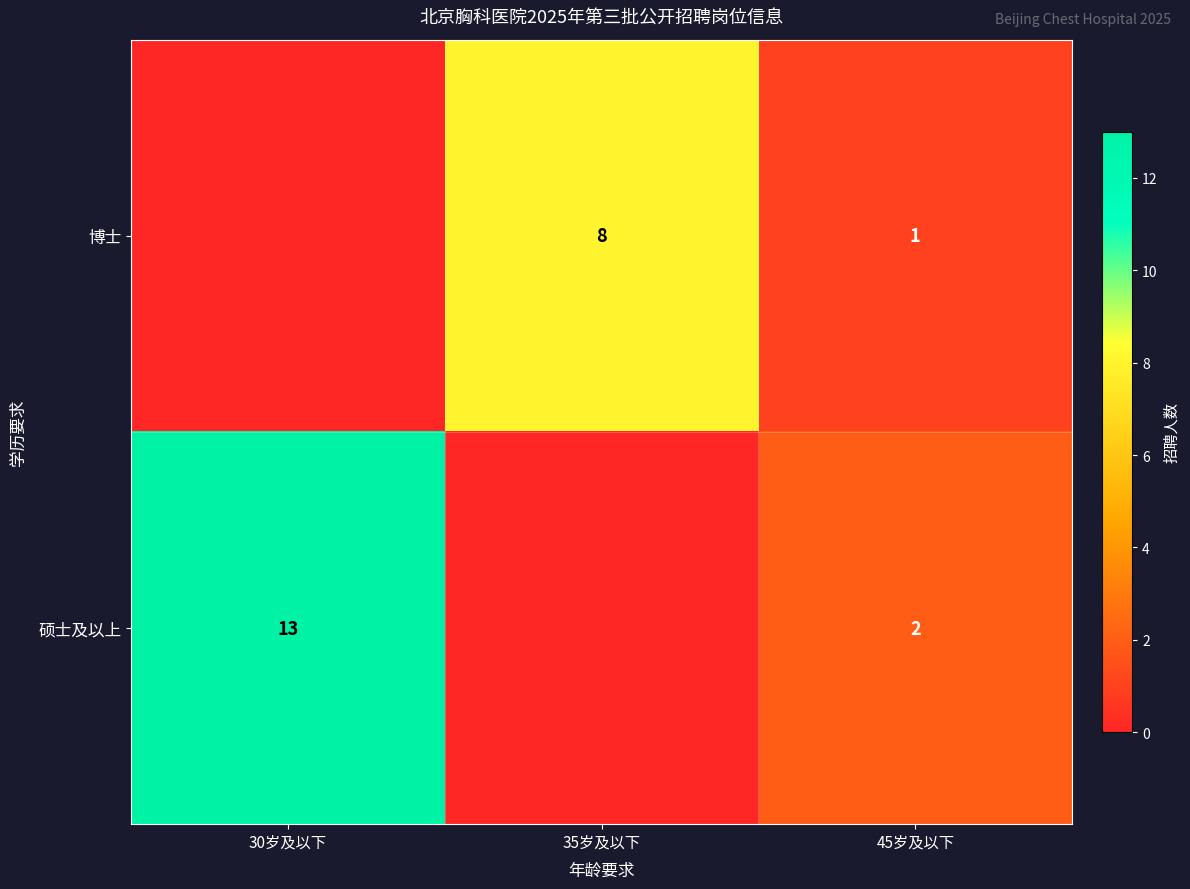

Is the value of 博士 at 35岁及以下 greater than the value of 硕士及以上 at 45岁及以下?

Yes